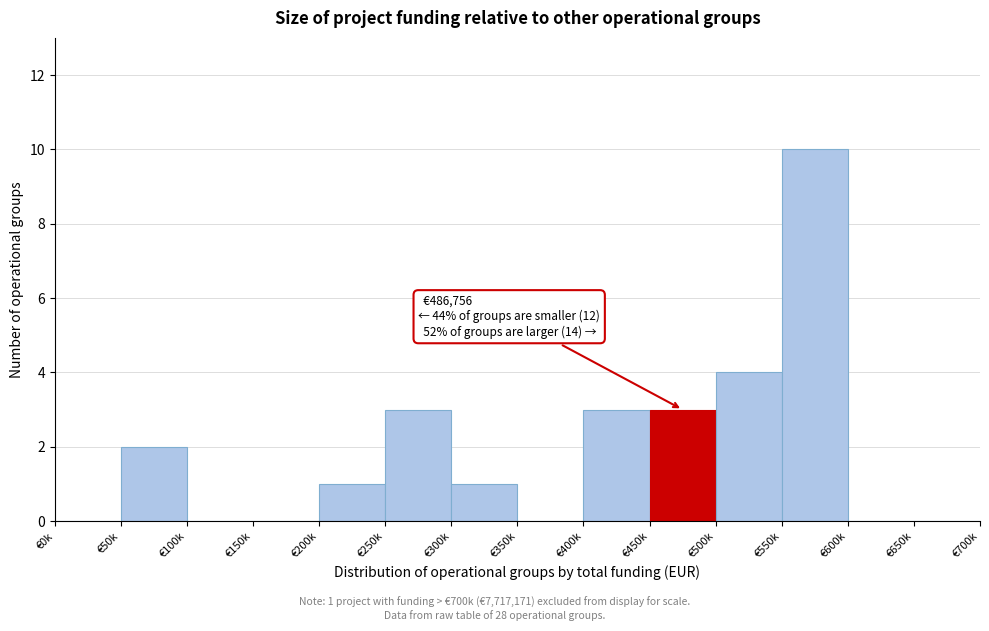

Reading left to right, transcribe all the data shown in this chart.

€0k=0	€50k=2	€100k=0	€150k=0	€200k=1	€250k=3	€300k=1	€350k=0	€400k=3	€450k=3	€500k=4	€550k=10	€600k=0	€650k=0